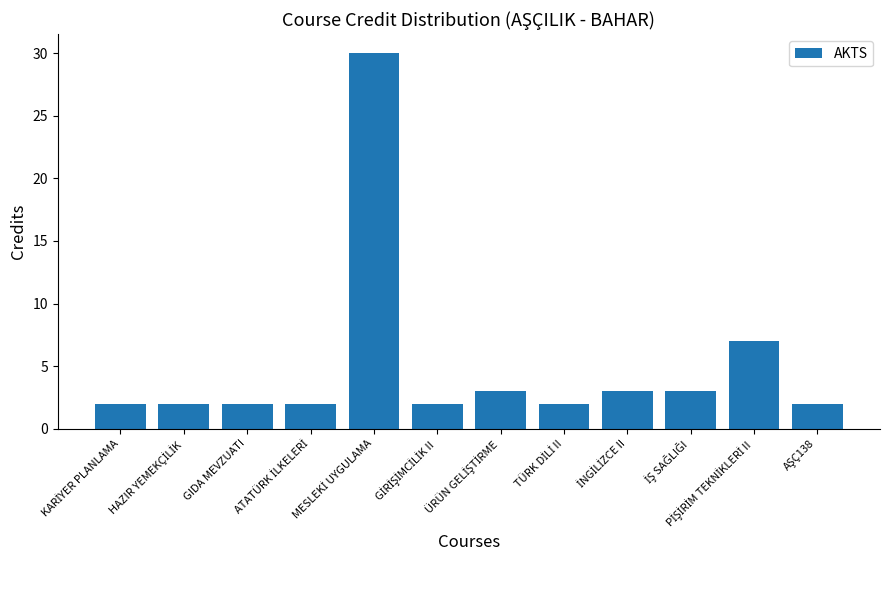

What is the value of the 1st bar from the left?

2